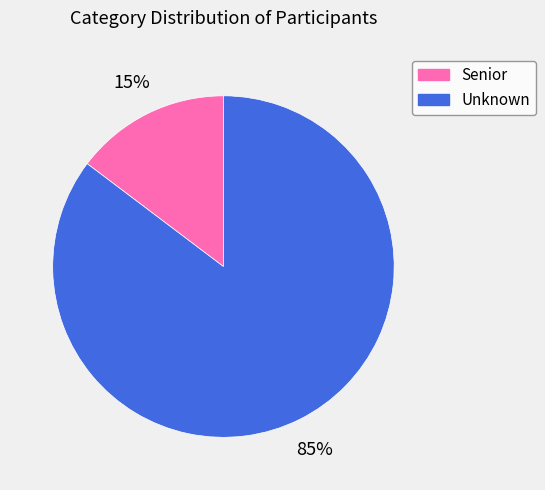

Which slice represents more than half of the pie?

Unknown